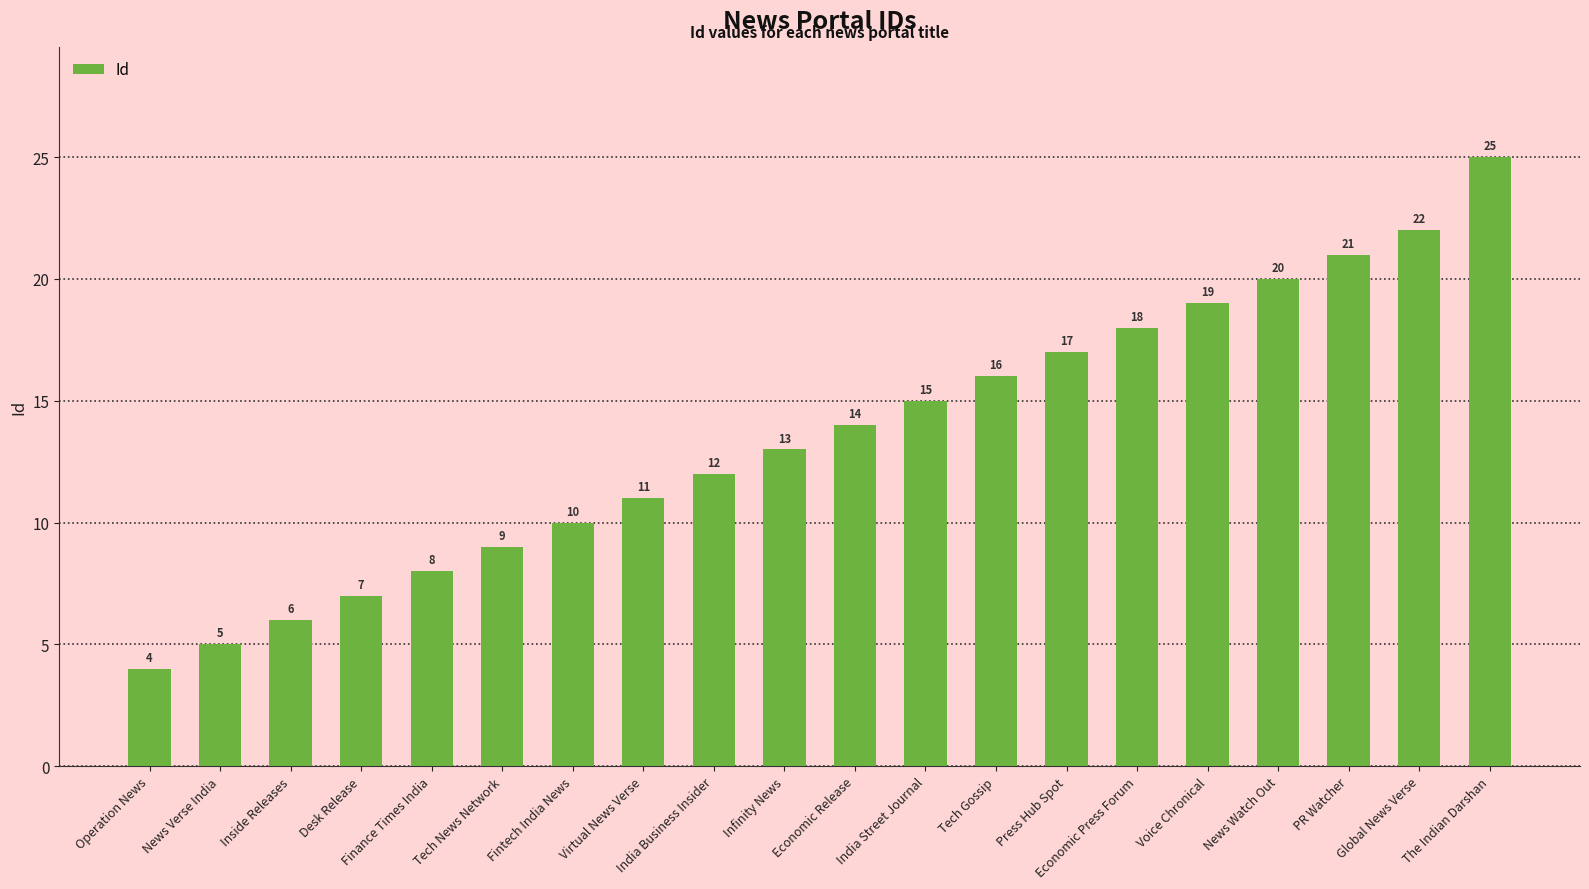

Reading left to right, list all the values displayed in this chart.

Operation News=4	News Verse India=5	Inside Releases=6	Desk Release=7	Finance Times India=8	Tech News Network=9	Fintech India News=10	Virtual News Verse=11	India Business Insider=12	Infinity News=13	Economic Release=14	India Street Journal=15	Tech Gossip=16	Press Hub Spot=17	Economic Press Forum=18	Voice Chronical=19	News Watch Out=20	PR Watcher=21	Global News Verse=22	The Indian Darshan=25